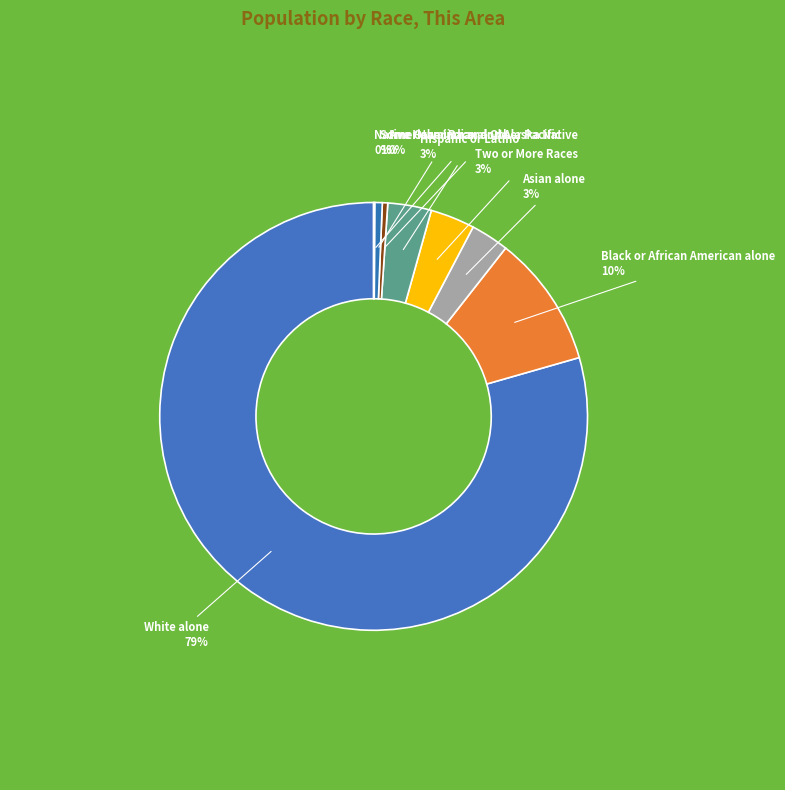

What is the largest slice in the pie chart?

White alone